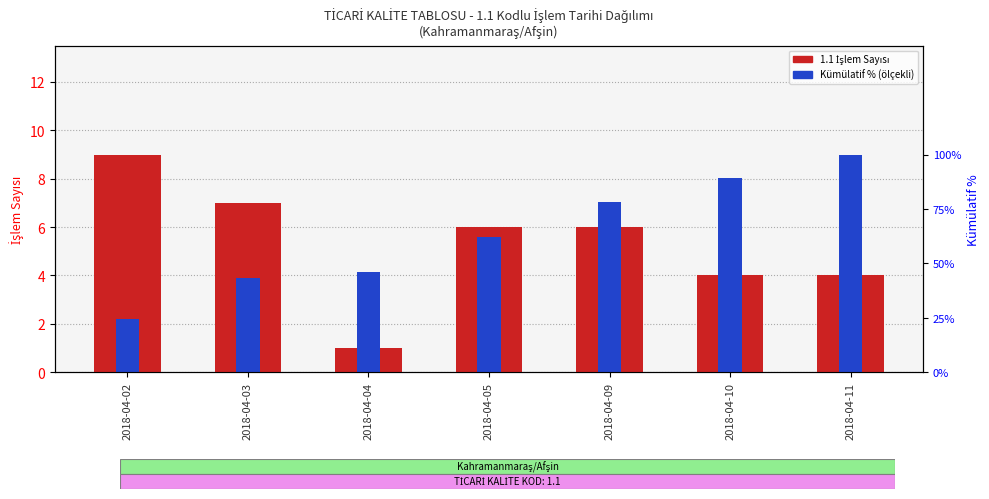

What is the difference between the maximum and minimum values in the 1.1 İşlem Sayısı series?

8.0